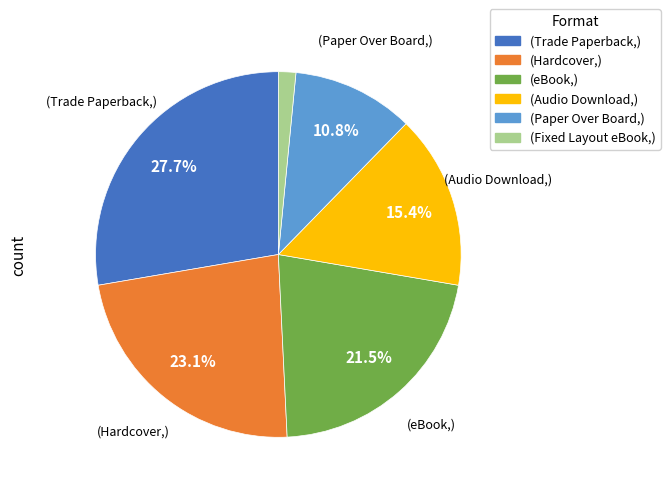

Does (eBook,) represent more than half of the total?

No